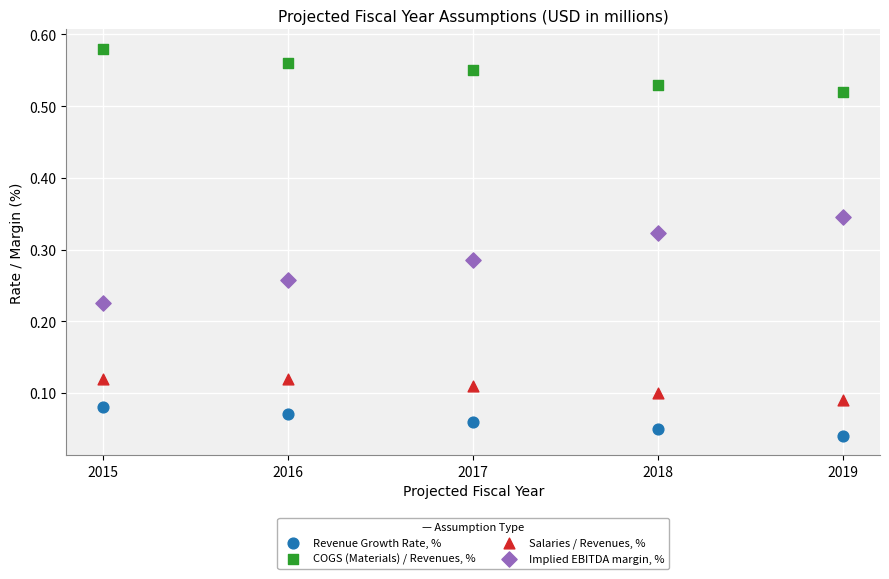

Which series reaches the minimum Y coordinate?

Revenue Growth Rate, %